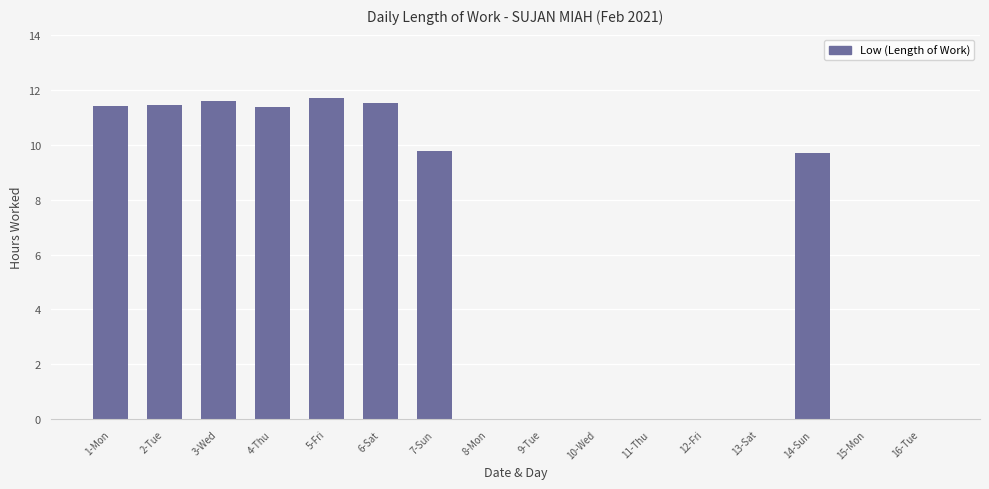

The value at 14-Sun is 9.7. True or false?

True